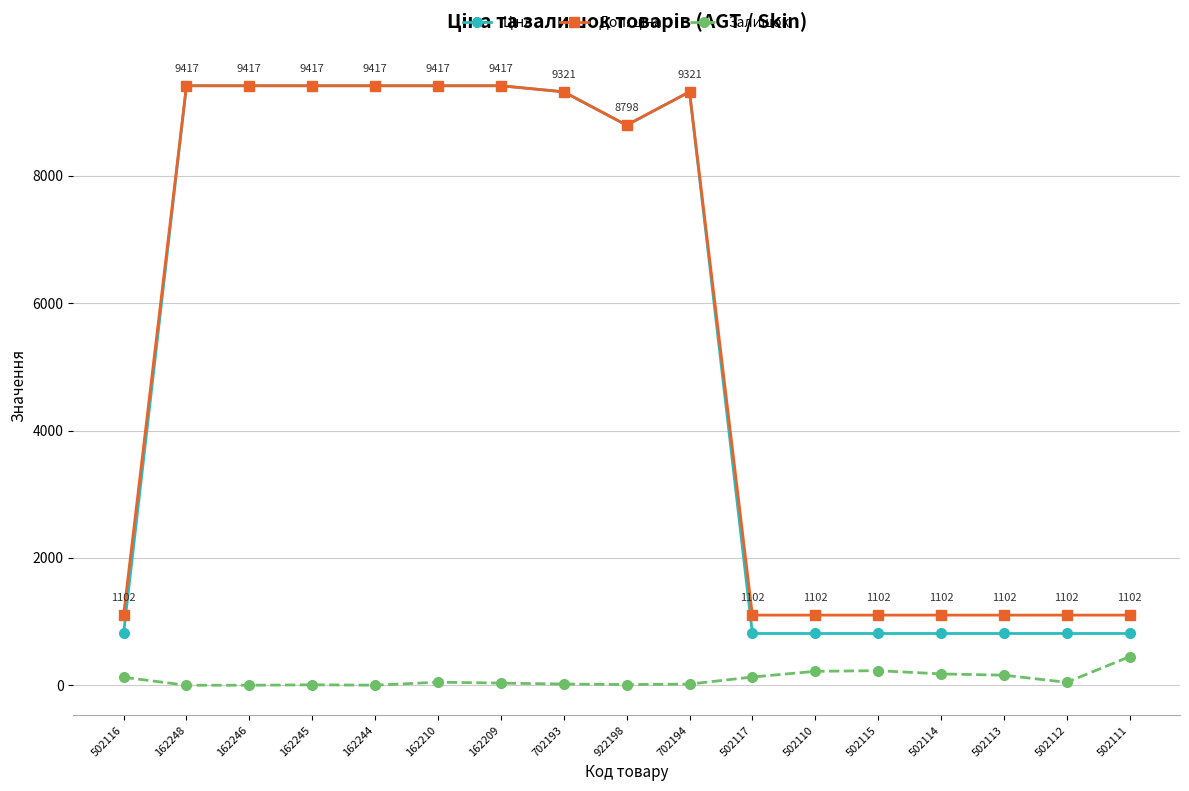

At how many categories does at least one series exceed 7223?

9